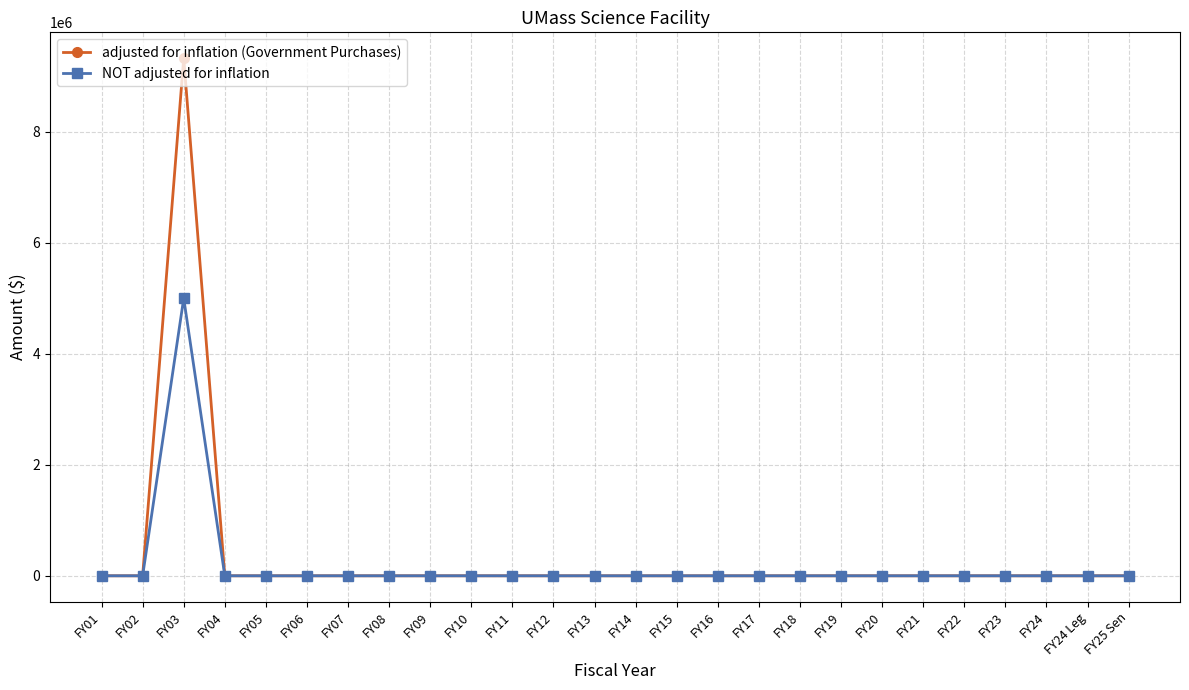

Rank the series by their maximum value, from highest to lowest.

adjusted for inflation (Government Purchases), NOT adjusted for inflation